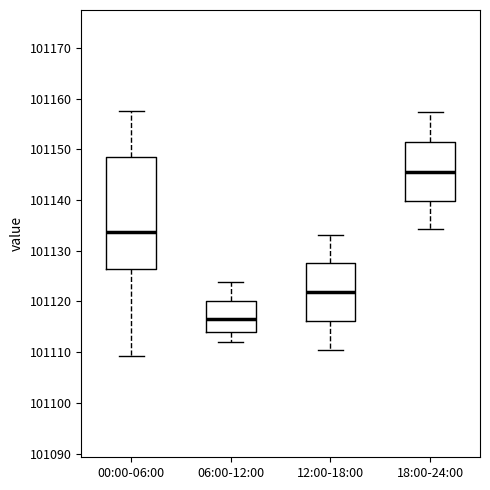

Reading left to right, transcribe this box plot: for each box, give where its median line is, the range the box spans, and where its two whiskers end, as read against the y-axis. The values are not printed on the chart, so give them approximately, as read against the axis.

00:00-06:00: median 101134, box 101126 to 101149, whiskers 101109 to 101157
06:00-12:00: median 101117, box 101114 to 101120, whiskers 101112 to 101124
12:00-18:00: median 101122, box 101116 to 101128, whiskers 101111 to 101133
18:00-24:00: median 101146, box 101140 to 101152, whiskers 101134 to 101157